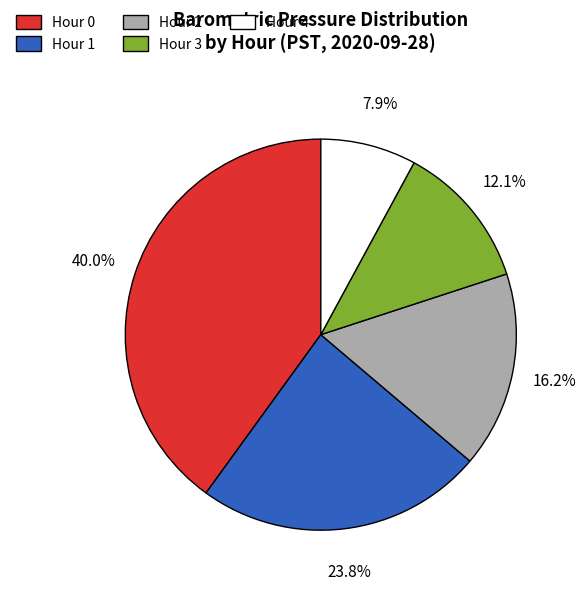

Is there a majority slice in this chart?

No